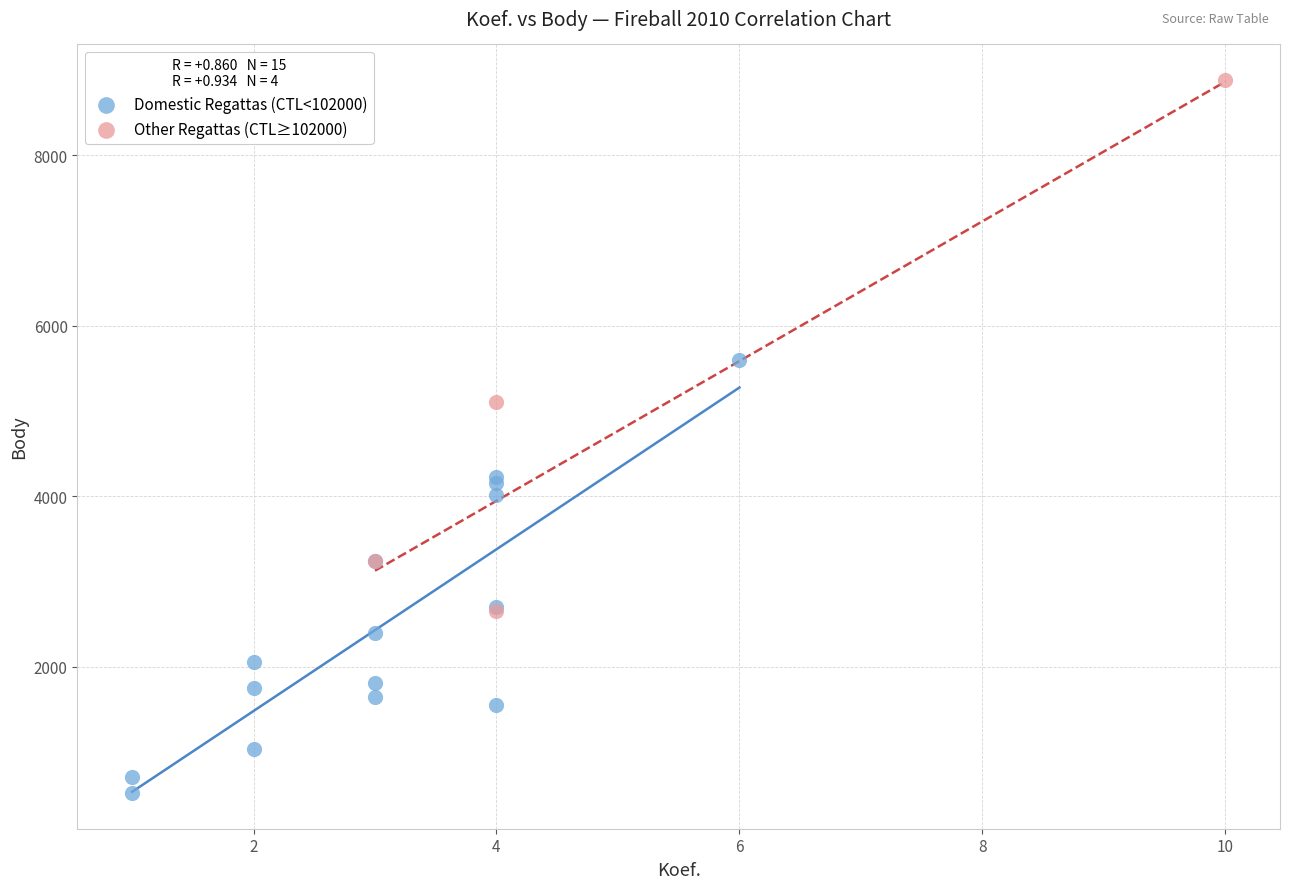

Which series reaches the maximum Y coordinate?

Other Regattas (CTL≥102000)